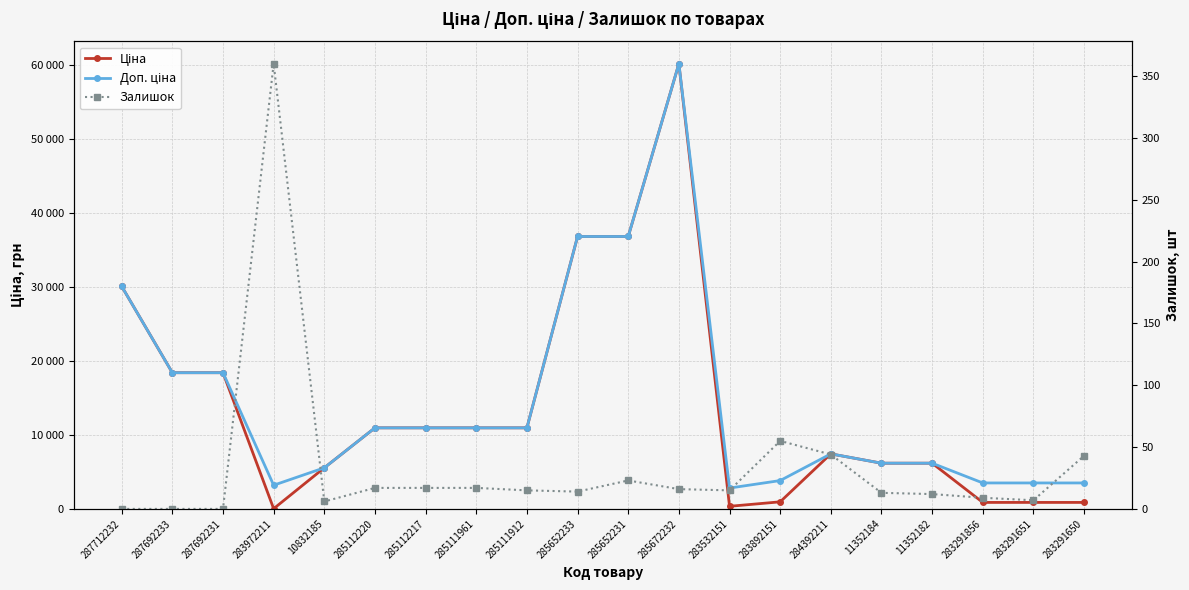

How many lines are shown in the chart?

3